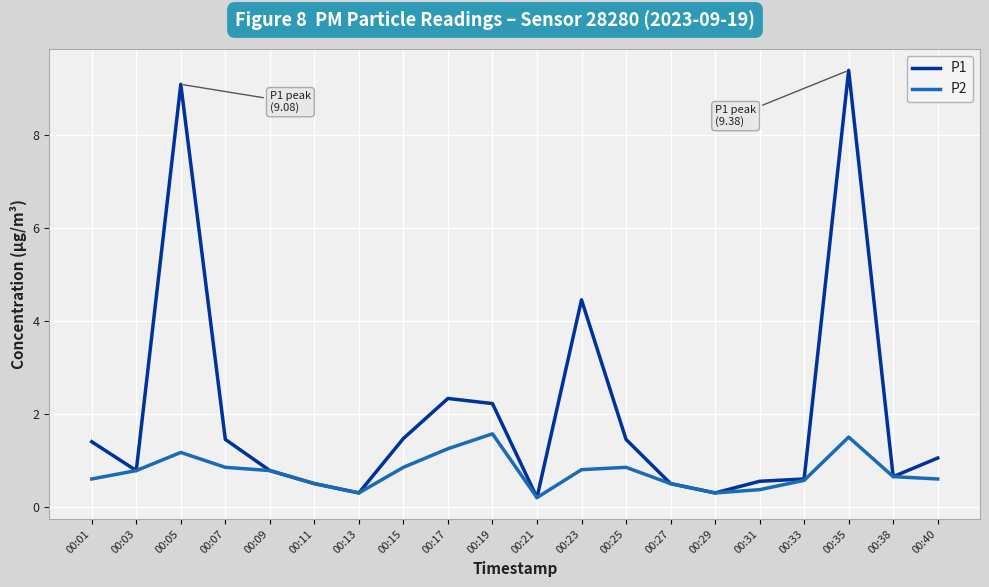

Which series has the largest range (max minus min)?

P1